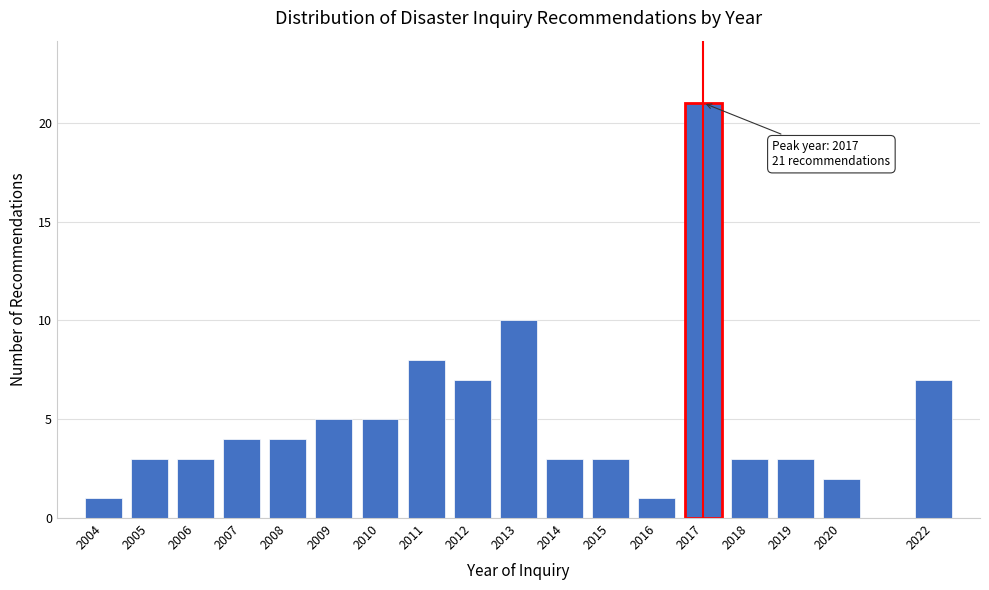

Reading left to right, what are all the values shown in this chart?

1	3	3	4	4	5	5	8	7	10	3	3	1	21	3	3	2	7